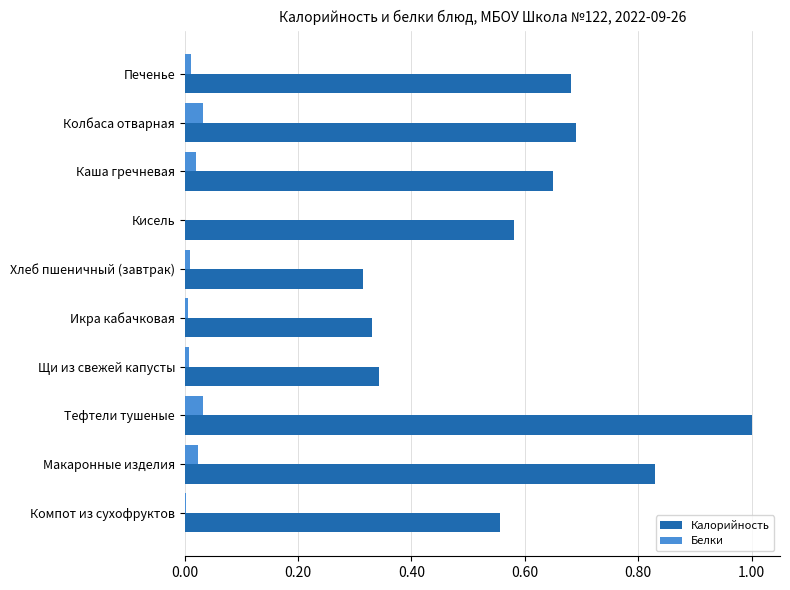

Count the number of categories in the chart.

10